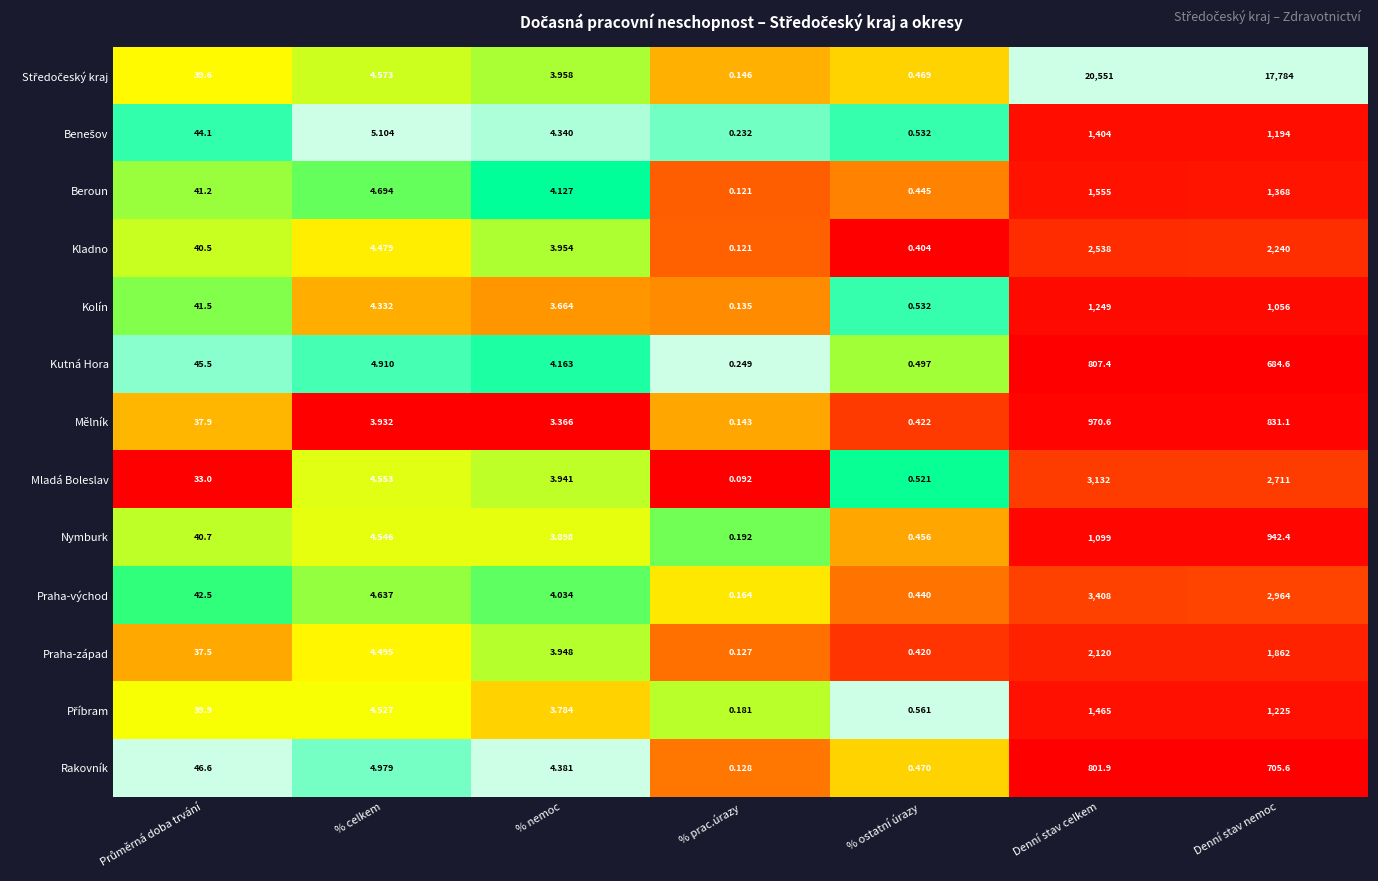

At how many categories does at least one series exceed 0?

7